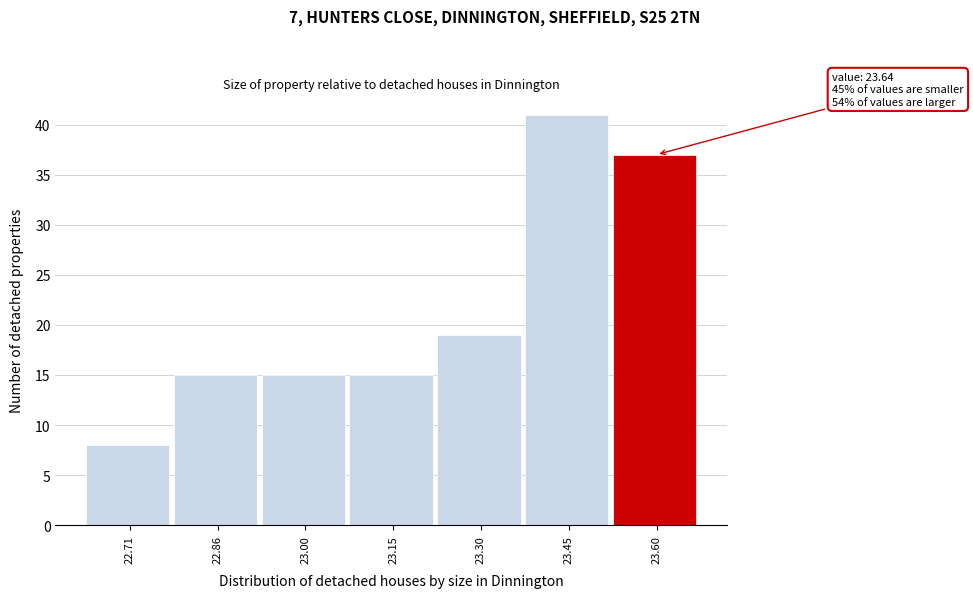

Reading left to right, list all the values displayed in this chart.

8	15	15	15	19	41	37